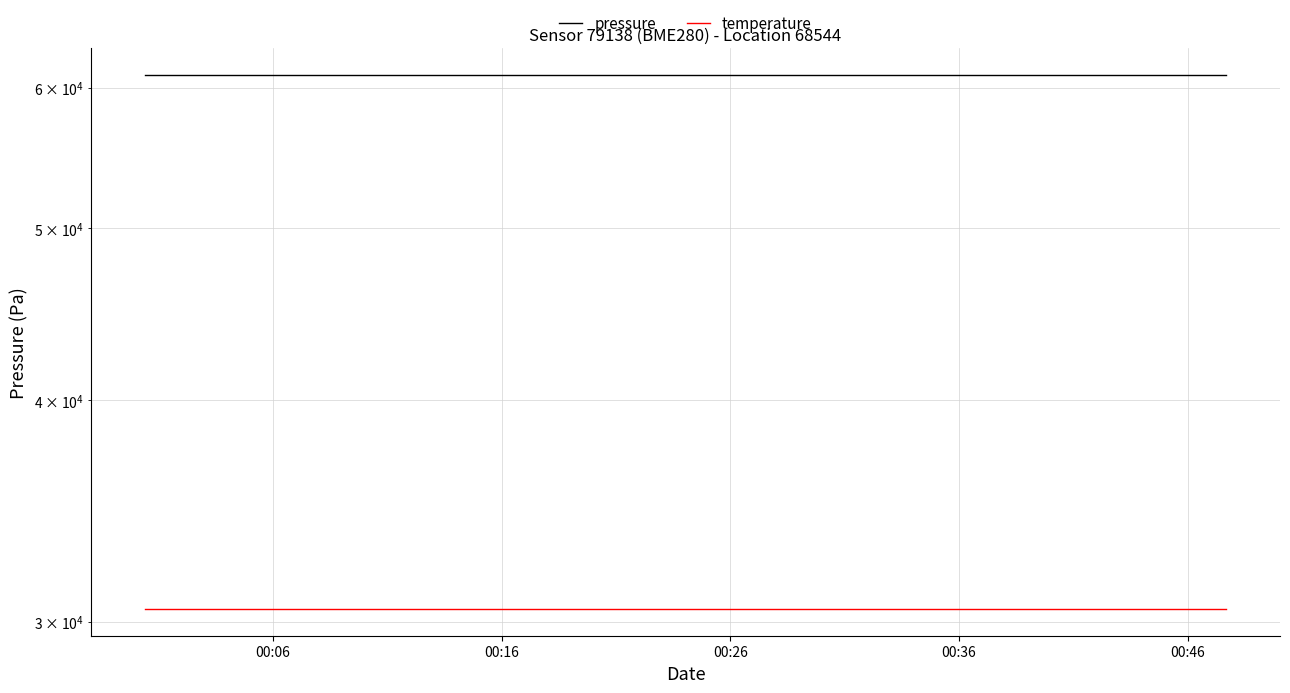

At which label is pressure closest to 60991?

00:06